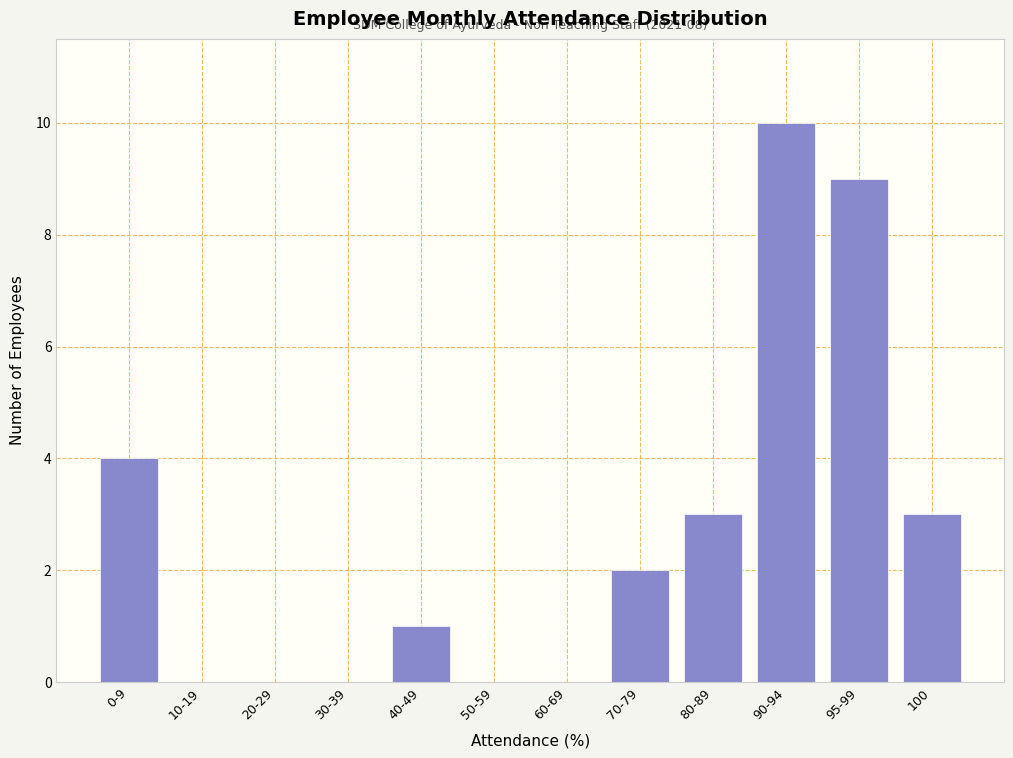

Reading right to left, what are all the values shown in this chart?

100=3	95-99=9	90-94=10	80-89=3	70-79=2	60-69=0	50-59=0	40-49=1	30-39=0	20-29=0	10-19=0	0-9=4